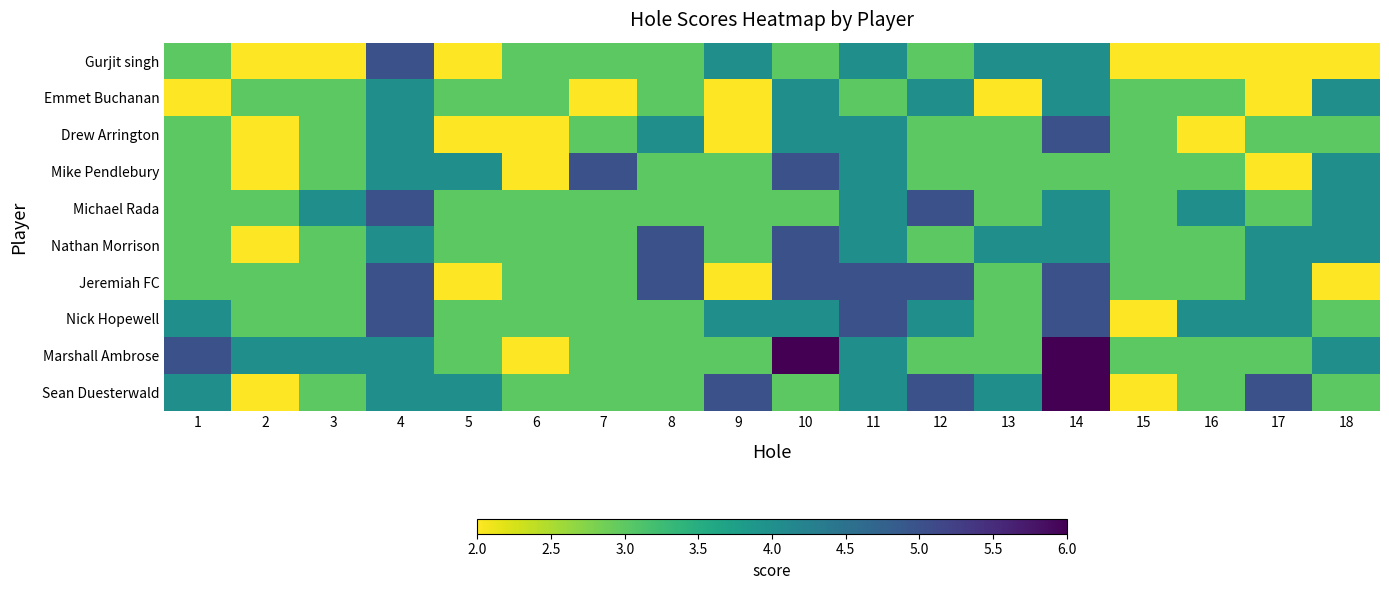

At how many categories does at least one series exceed 2?

18